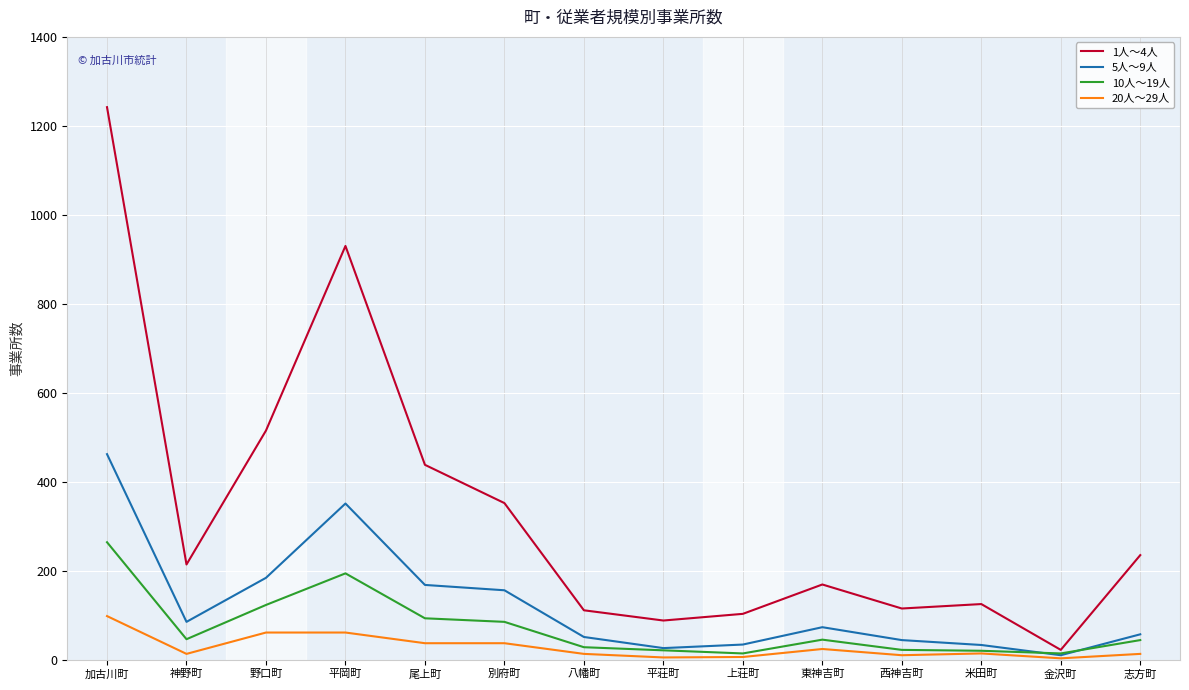

What is the difference between the maximum and second lowest values in the 5人～9人 series?

436